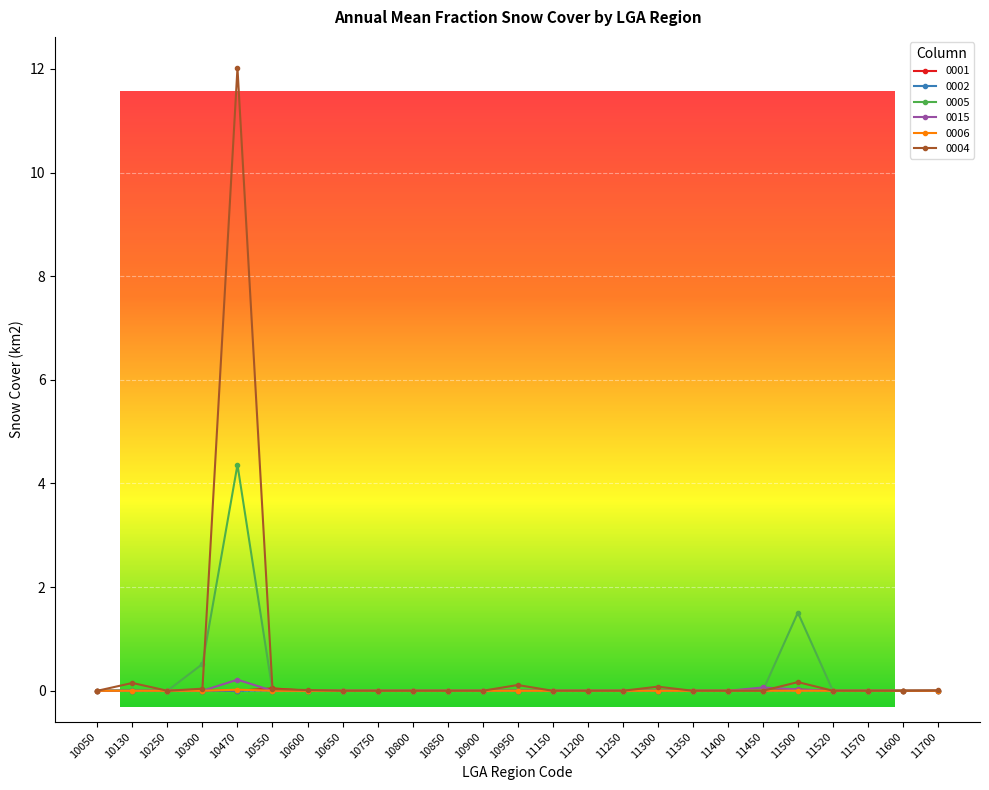

At which category is the sum across all series the highest?

10470